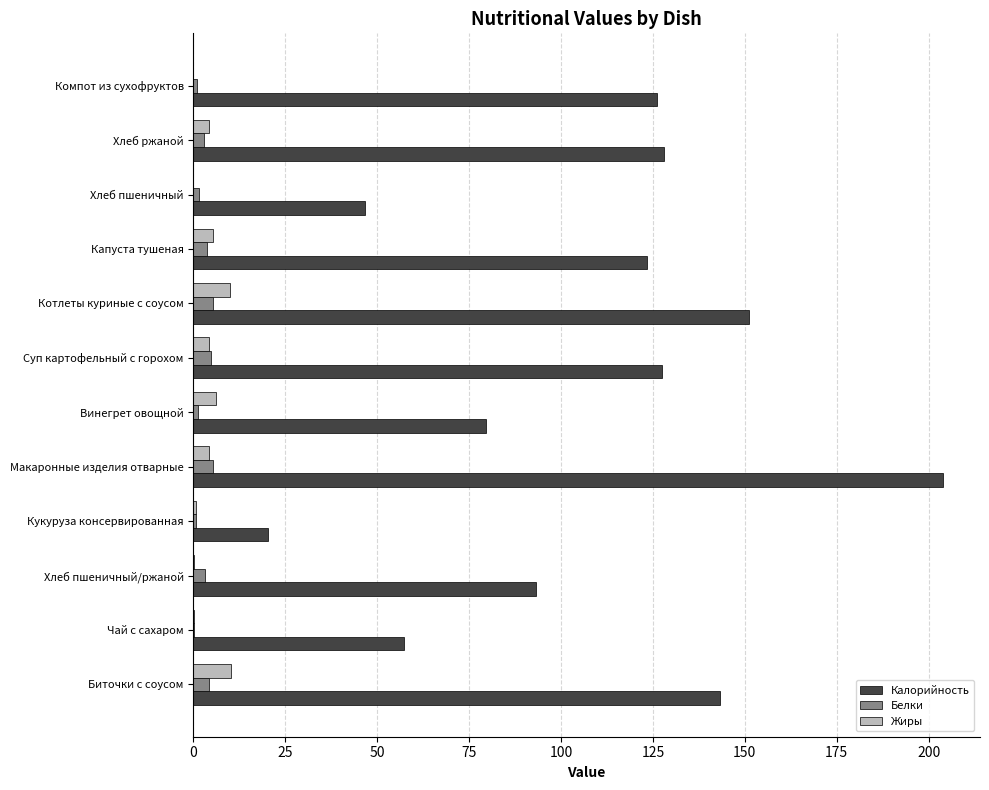

What is the maximum value shown in the chart?

203.8